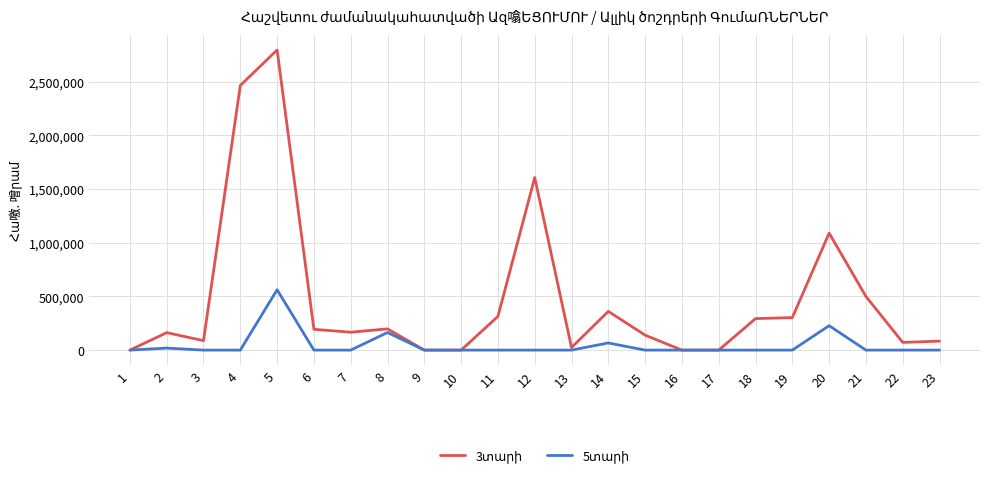

What is the greatest value displayed?

2796590.0